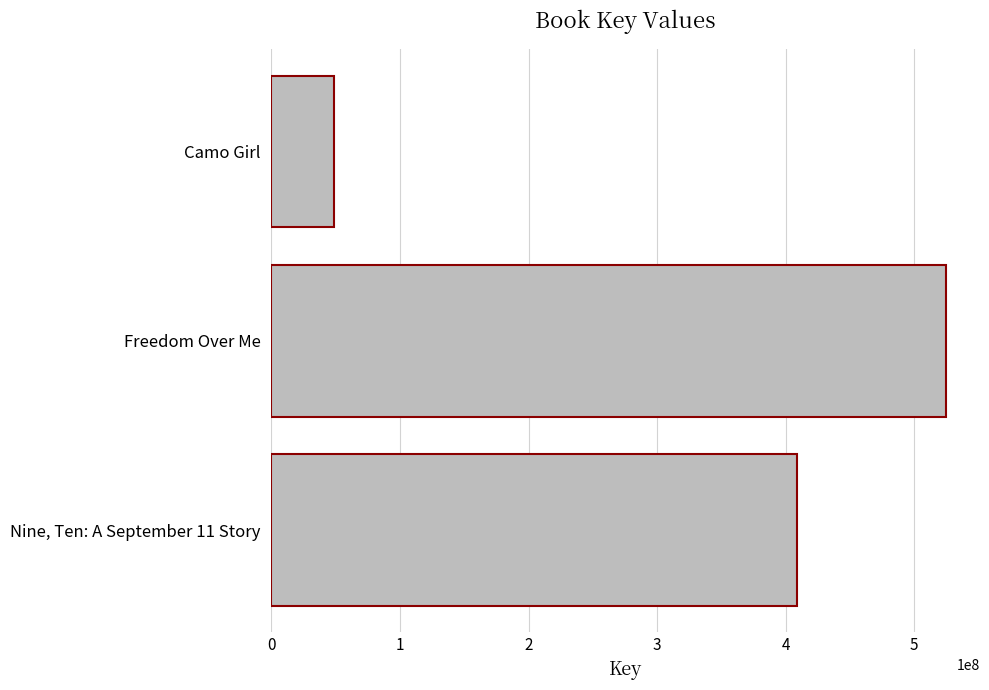

Reading bottom to top, extract all data points from this chart.

Nine, Ten: A September 11 Story=408889795	Freedom Over Me=524910805	Camo Girl=48738626